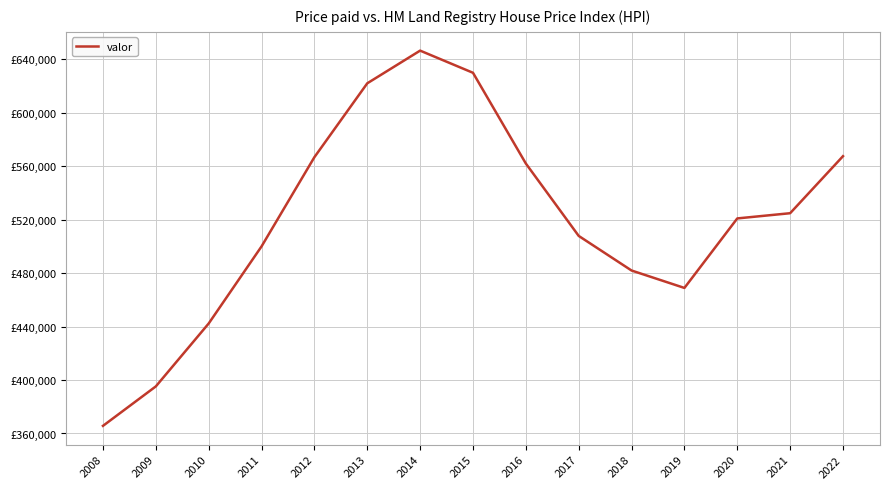

Which category has the lowest value across all series?

2008